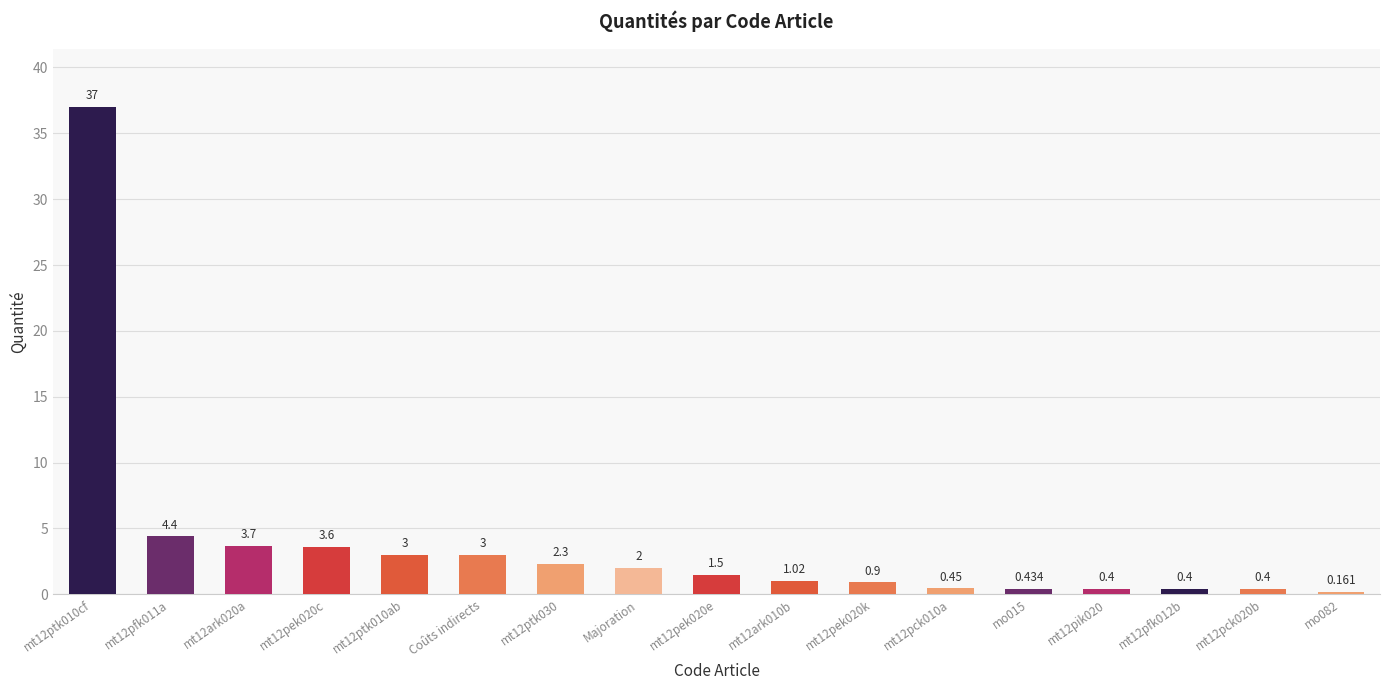

What is the maximum value shown in the chart?

37.0